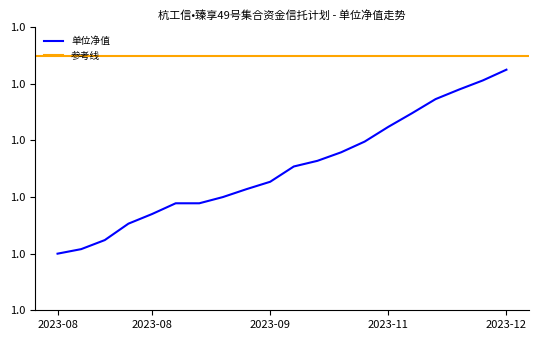

The chart shows a value of 1.0 at 2023-08-11. True or false?

True